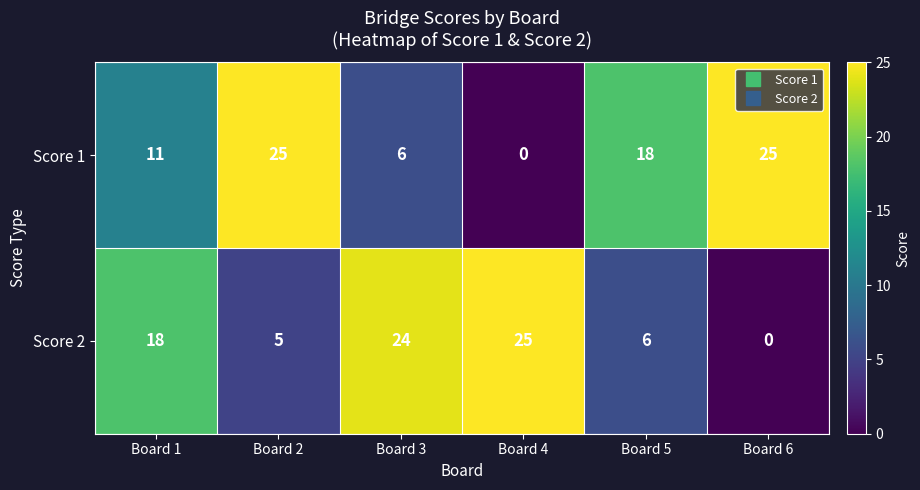

What is the difference between the highest and lowest values at Board 3?

18